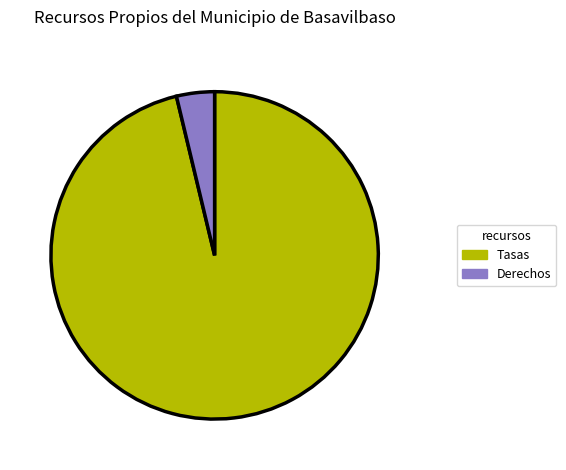

Rank the categories by value from highest to lowest.

Tasas, Derechos